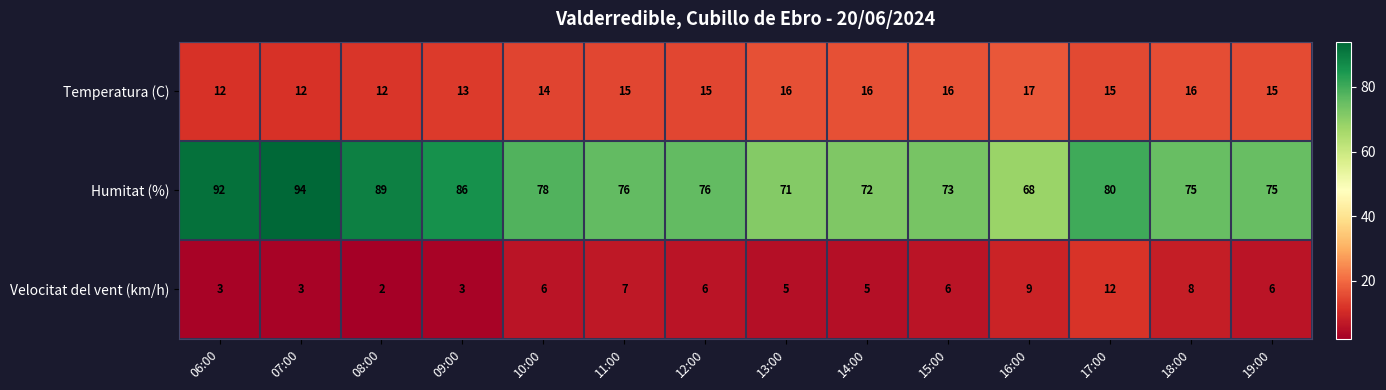

What is the spread (max minus min) of values at 16:00?

59